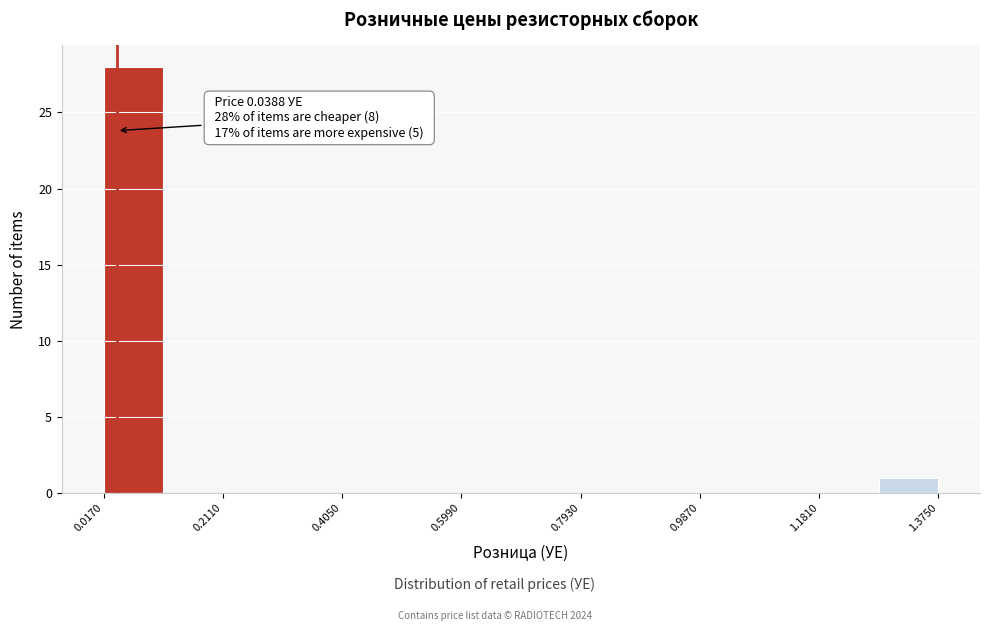

Over which range of the x-axis is the bar tallest?

0.02 to 0.12